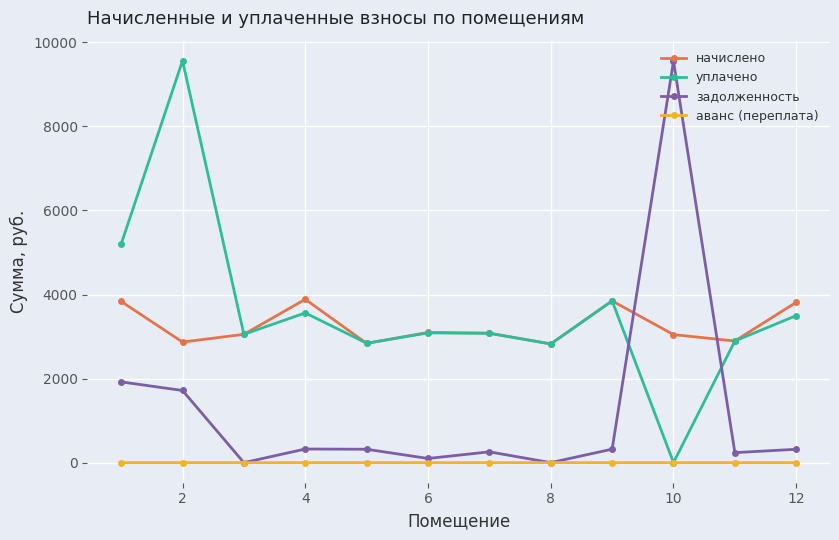

How many data points in начислено are less than 3078?

6